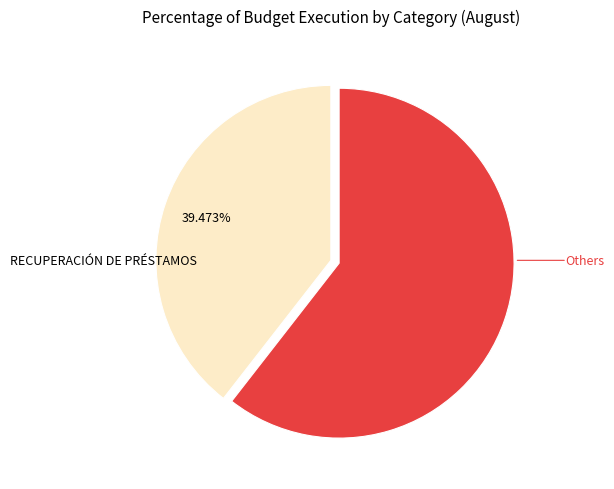

Is there any slice that represents more than half of the pie?

Yes